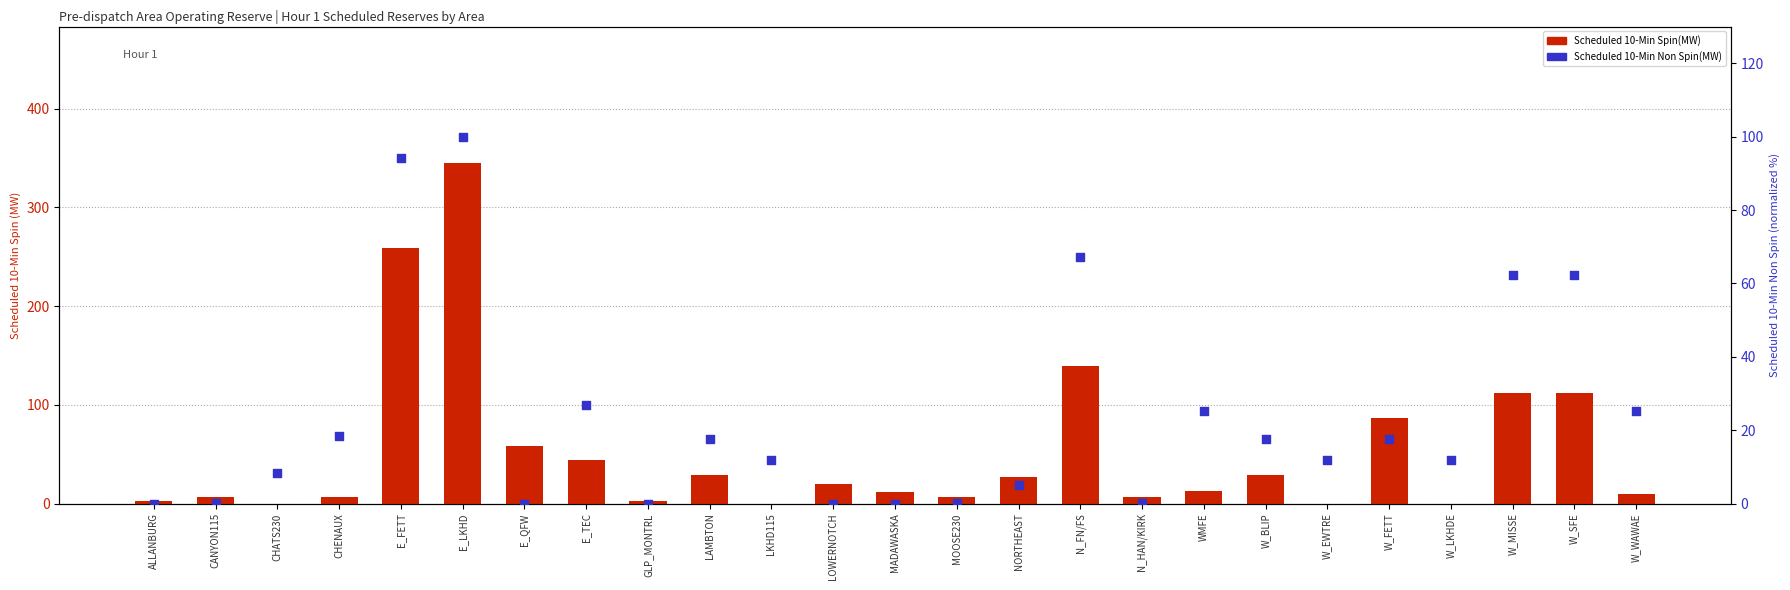

Which series contains the highest Y value?

Scheduled 10-Min Spin(MW)